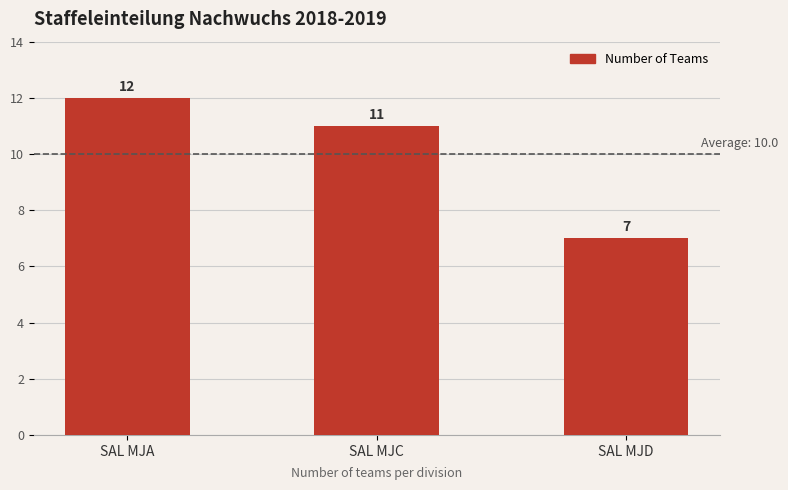

What is the value of the 1st bar from the left?

12